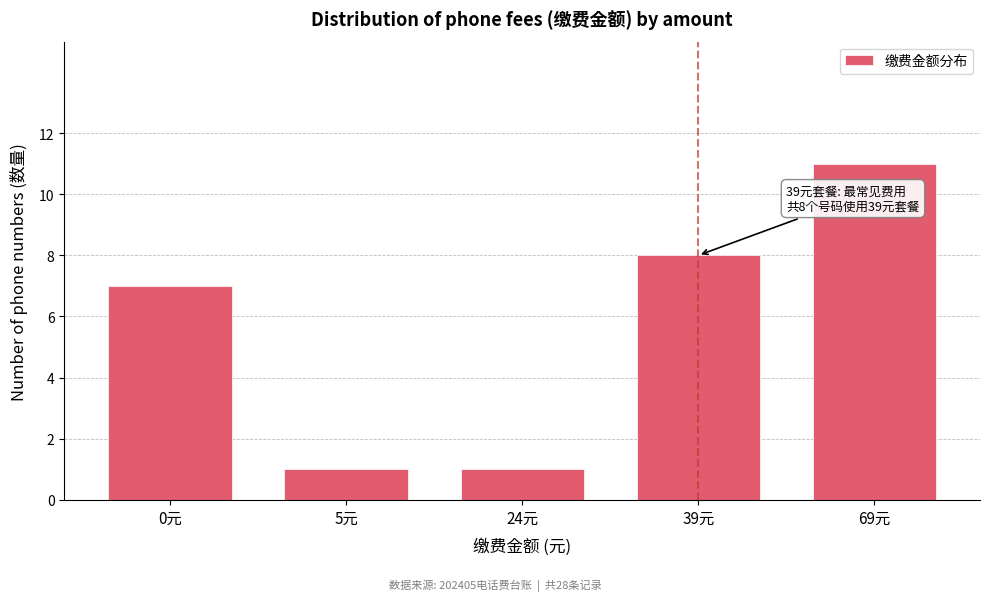

Reading left to right, extract all data points from this chart.

0元=7	5元=1	24元=1	39元=8	69元=11